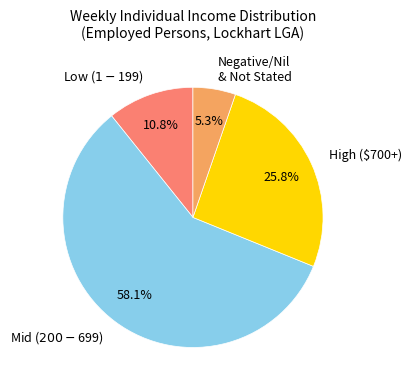

Is the sum of High ($700+) and Negative/Nil & Not Stated greater than half?

No